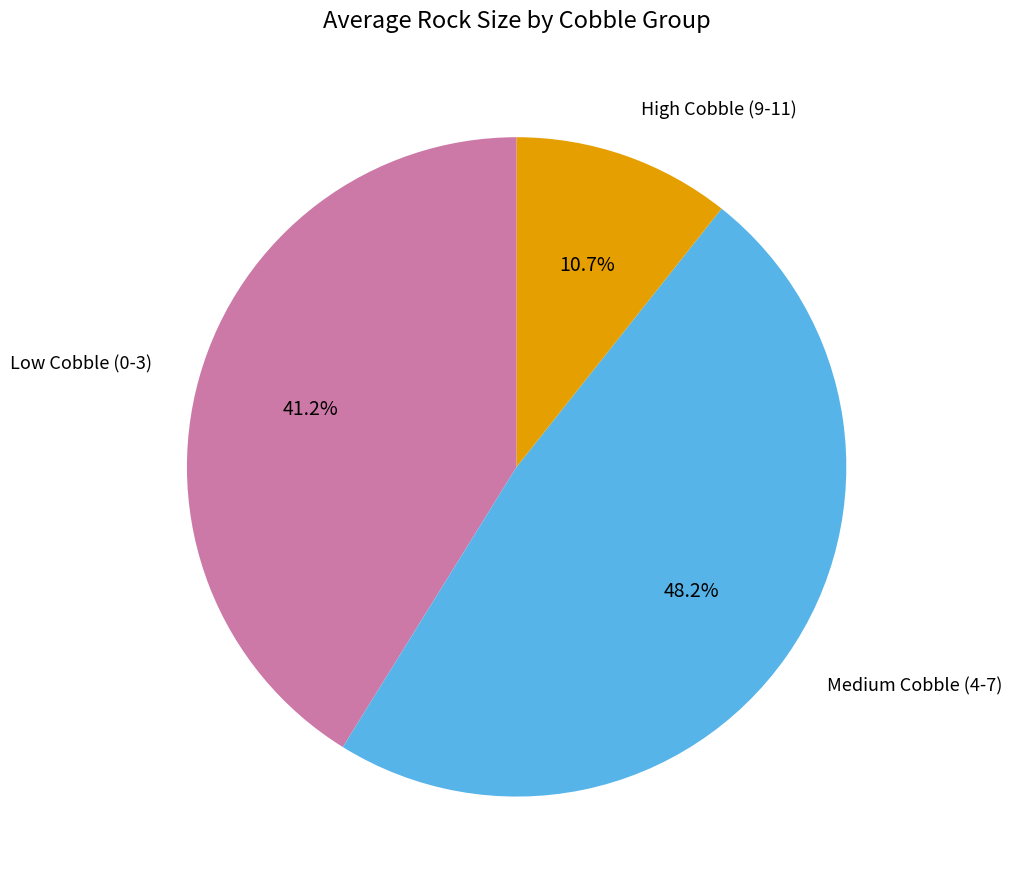

Count the number of slices in the pie.

3